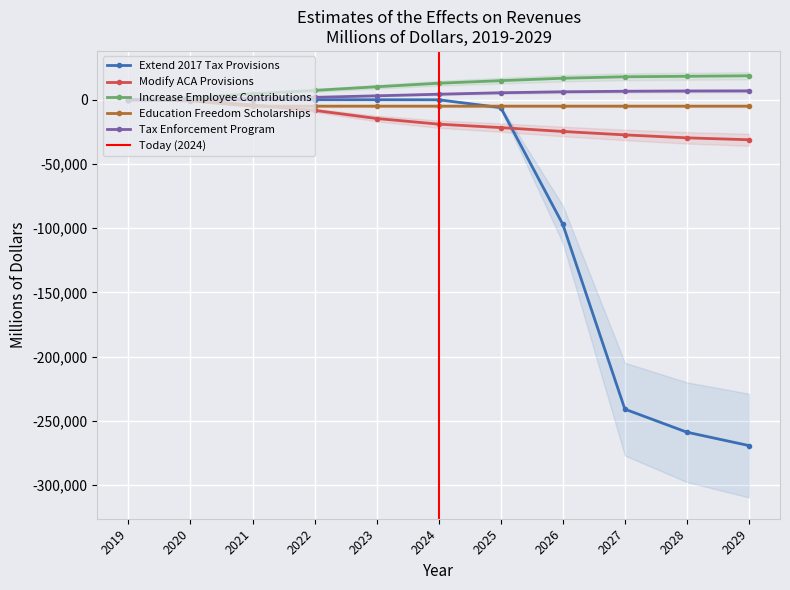

At which category is the sum across all series the highest?

2020